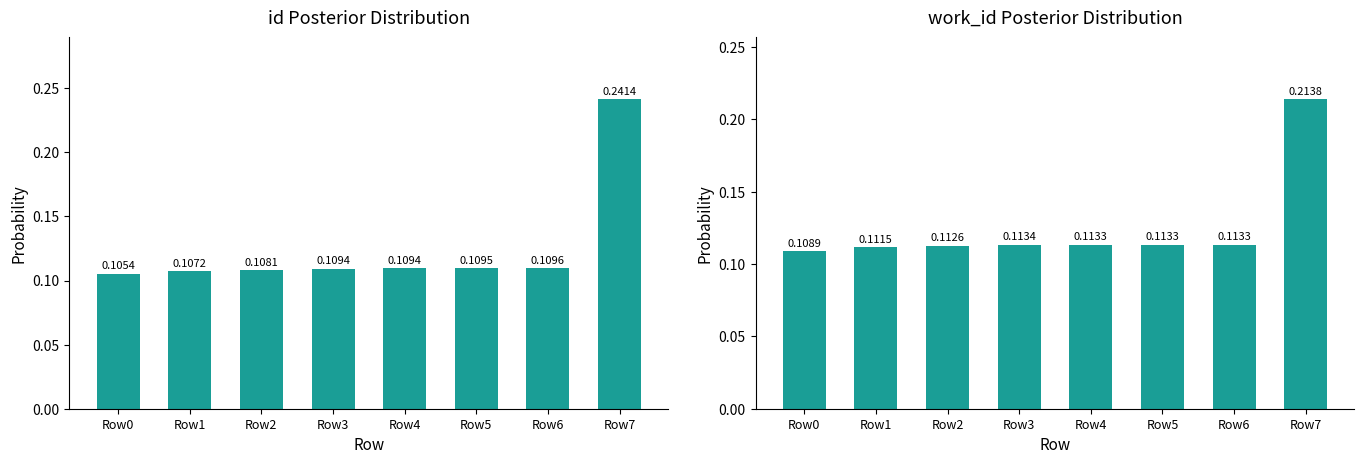

What is the value of the id bar at the 5th from the left?

0.1